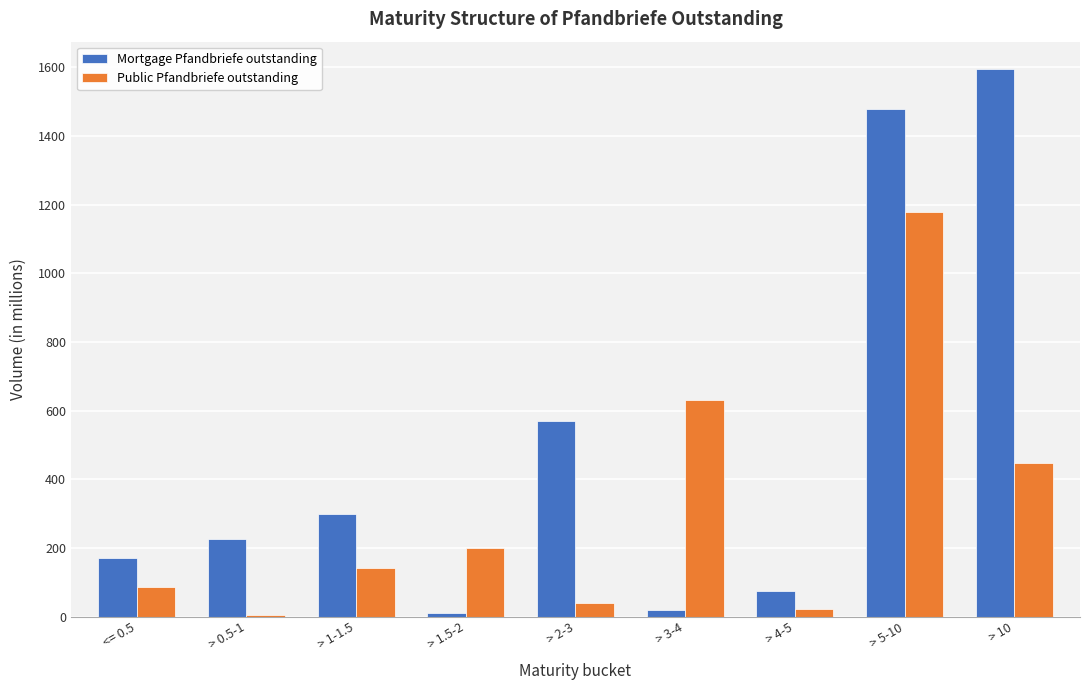

Reading right to left, what are all the values shown in this chart?

Mortgage Pfandbriefe outstanding: > 10=1595.0	> 5-10=1479.0	> 4-5=75.0	> 3-4=20.0	> 2-3=570.0	> 1.5-2=10.0	> 1-1.5=300.0	> 0.5-1=227.0	<= 0.5=170.0
Public Pfandbriefe outstanding: > 10=447.5	> 5-10=1178.5	> 4-5=21.8	> 3-4=632.0	> 2-3=38.0	> 1.5-2=200.0	> 1-1.5=140.5	> 0.5-1=5.0	<= 0.5=85.0